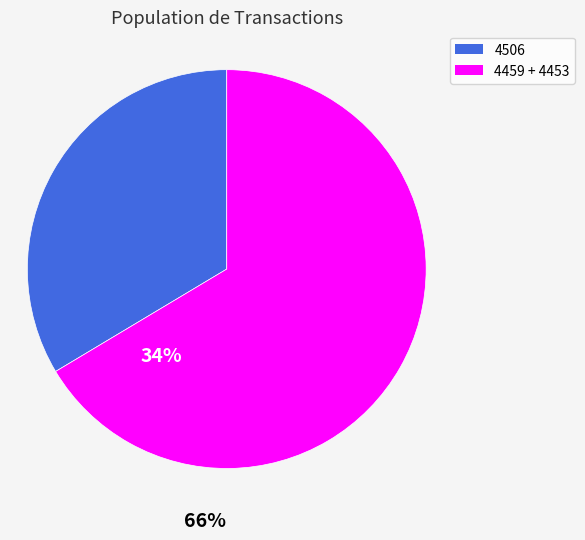

Is there any slice that represents more than half of the pie?

Yes